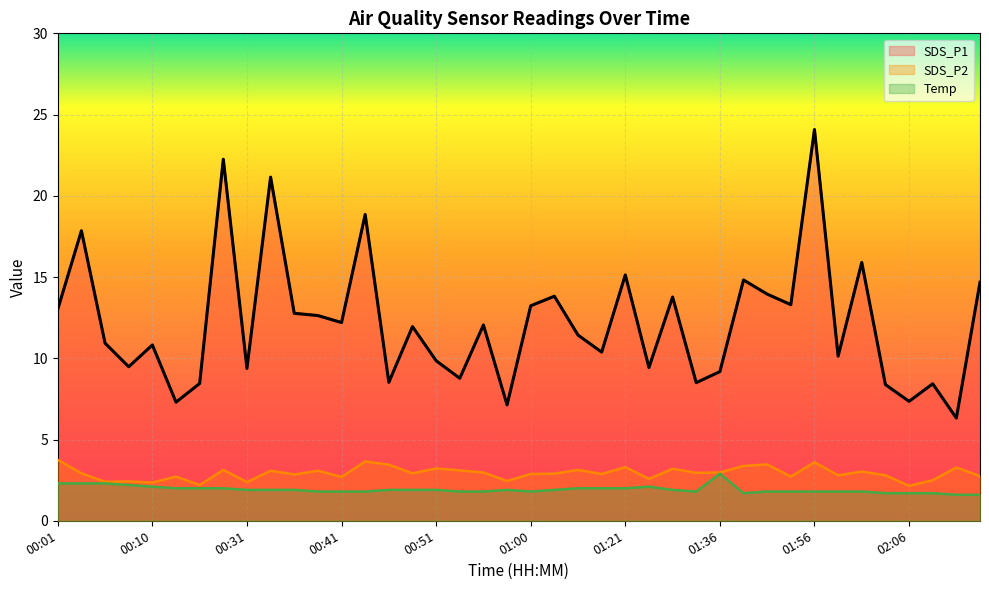

Is the value of Temp at 00:46 greater than the value of SDS_P2 at 00:58?

No